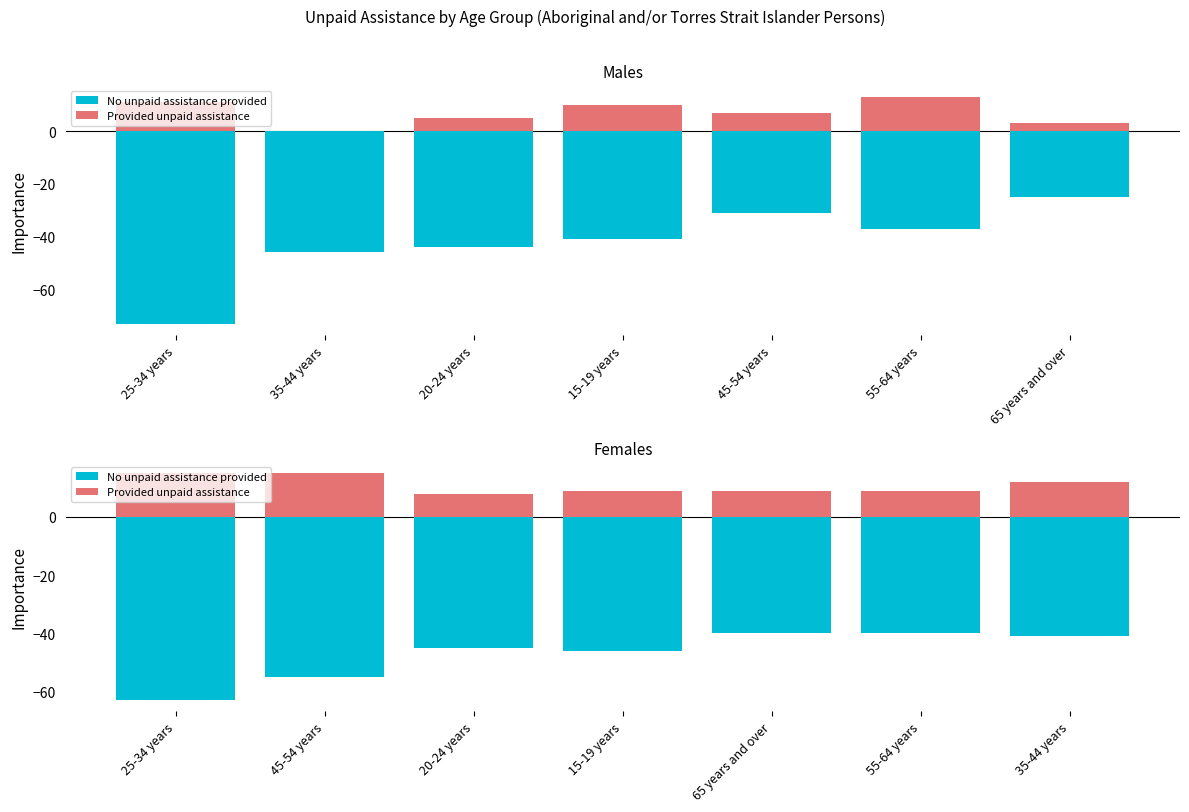

How many series are shown in this chart?

2